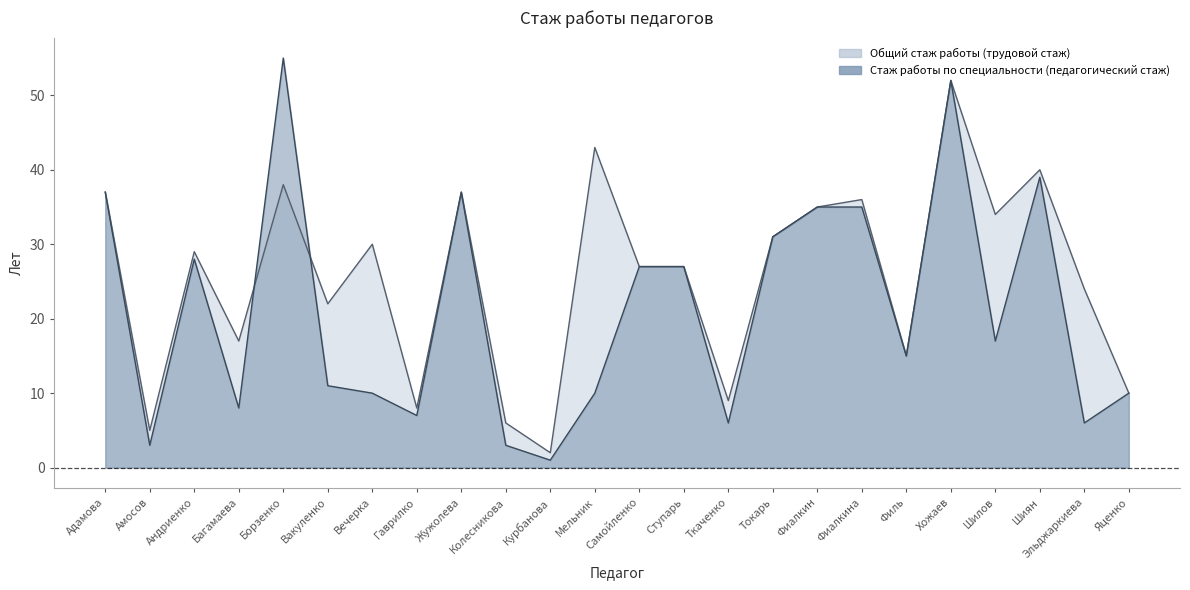

Reading left to right, what are all the values shown in this chart?

Общий стаж работы (трудовой стаж): 37	5	29	17	38	22	30	8	37	6	2	43	27	27	9	31	35	36	15	52	34	40	24	10
Стаж работы по специальности (педагогический стаж): 37	3	28	8	55	11	10	7	37	3	1	10	27	27	6	31	35	35	15	52	17	39	6	10